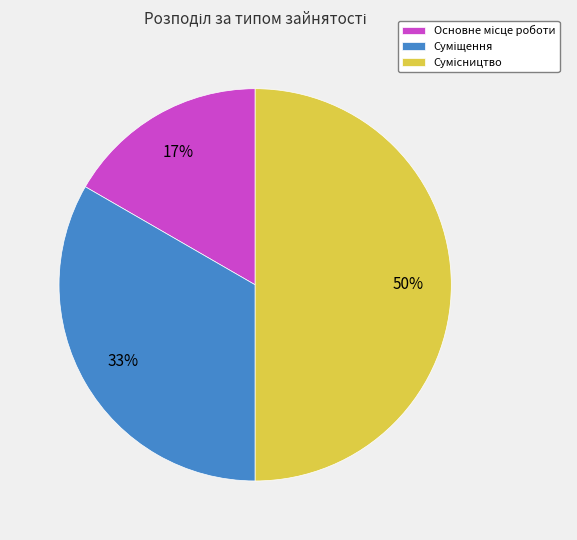

To the nearest percent, what is the difference between the largest and smallest slice percentages?

33%